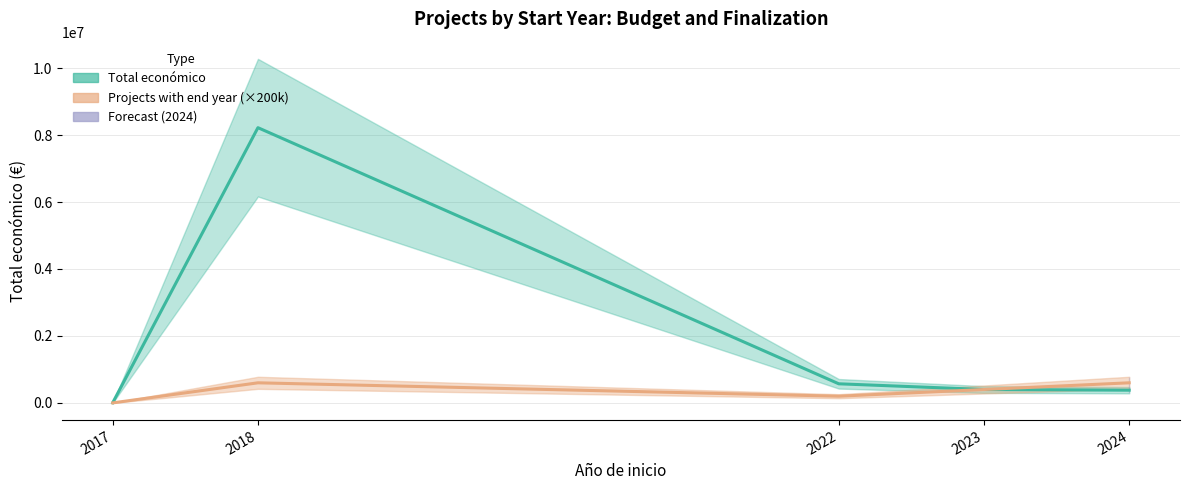

True or false: Projects with end year (×200k) and Total económico cross at least once.

False